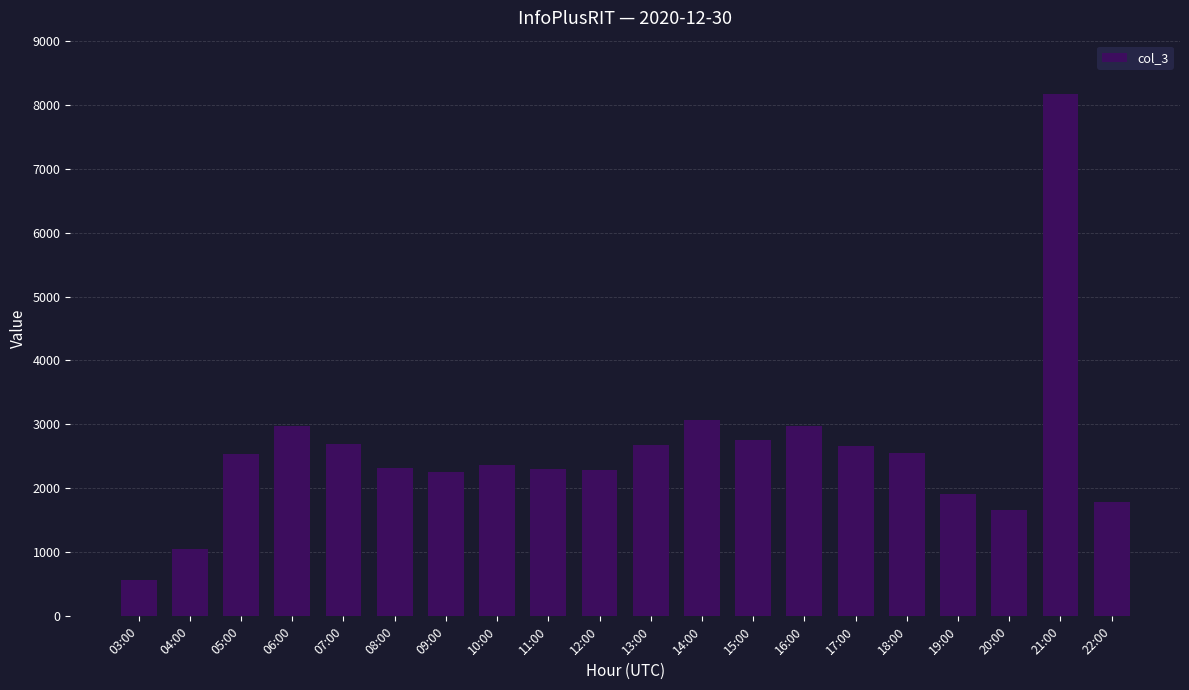

What is the ratio of the value at 13:00 to the value at 03:00?

4.8